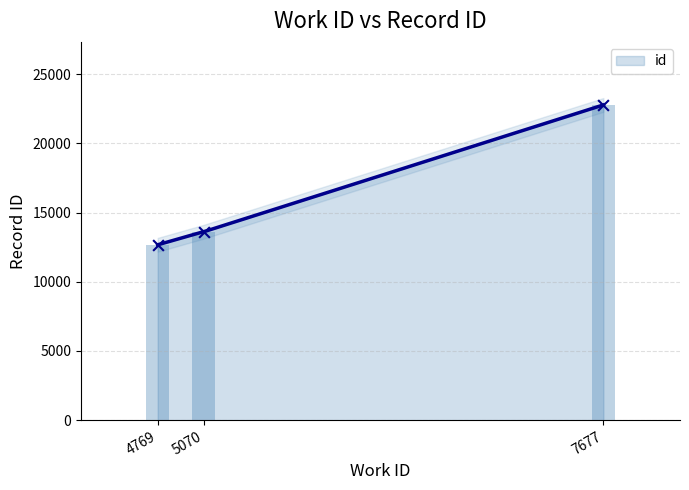

Which has a higher value, 4769 or 7677?

7677